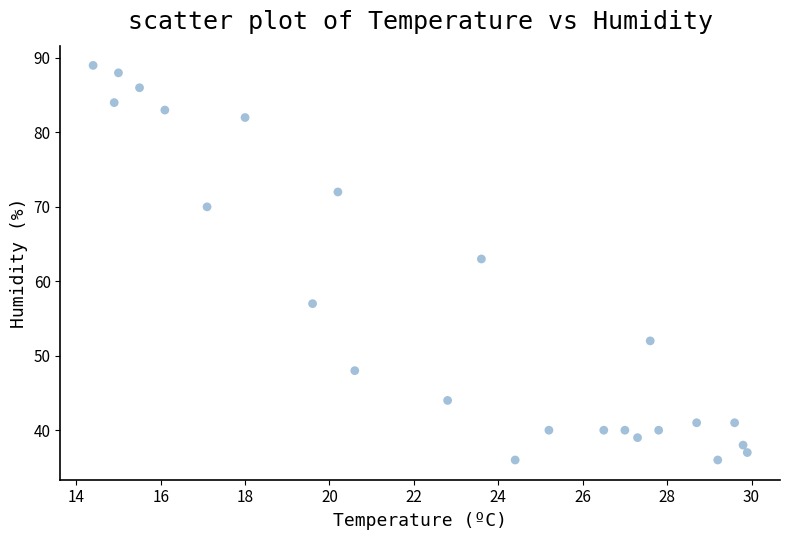

What is the range of Y values (max minus min)?

53